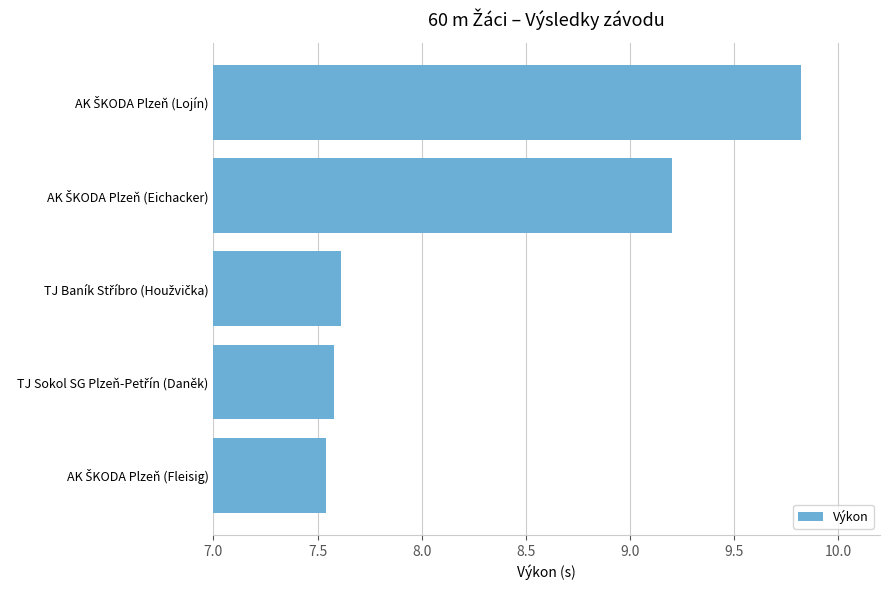

Are the bars horizontal?

Yes